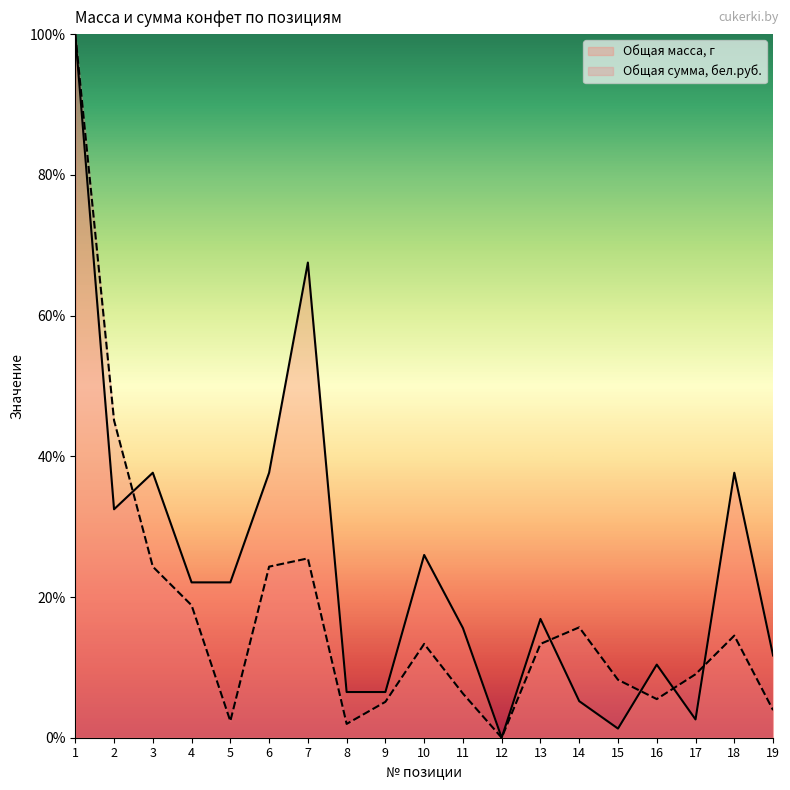

Where is Общая сумма, бел.руб. nearest to the value 50?

2